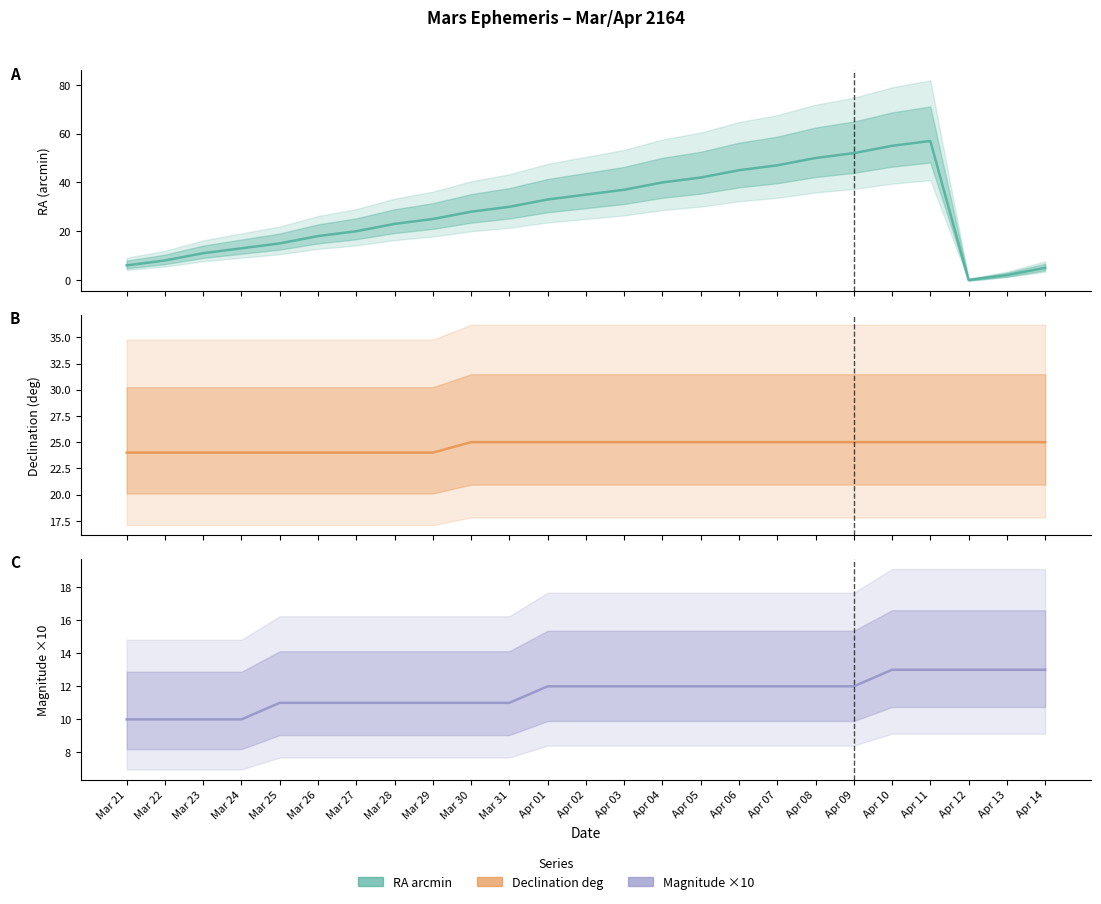

Which label corresponds to the smallest value in the chart?

Apr 12